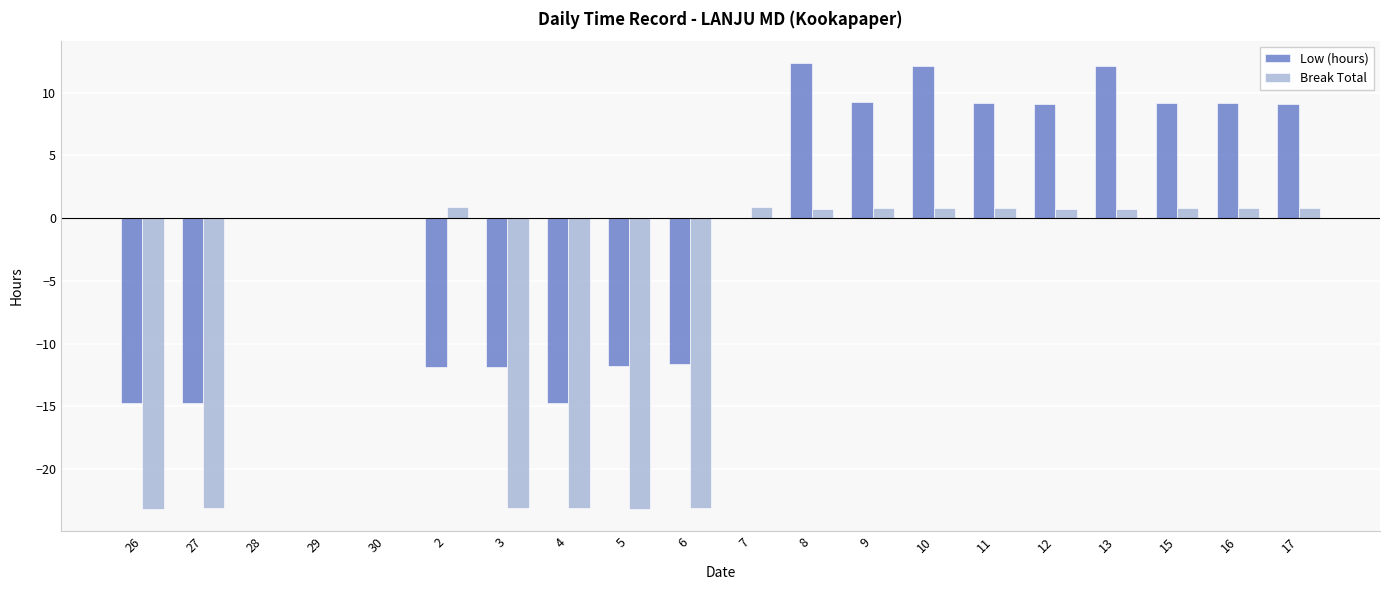

Which series has the largest total across all categories?

Low (hours)